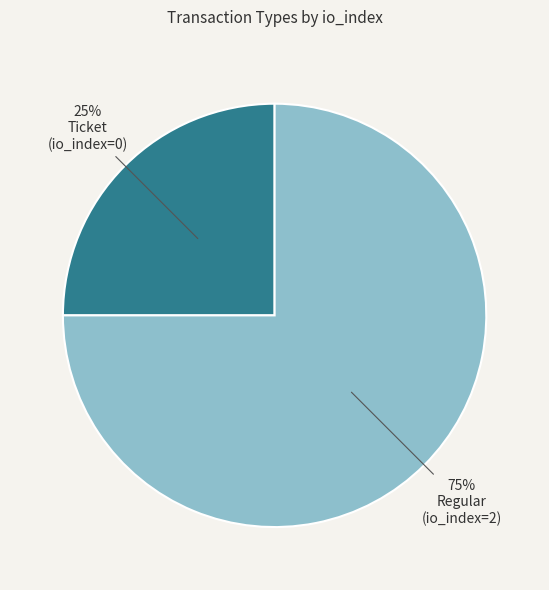

Does any single category account for the majority?

Yes